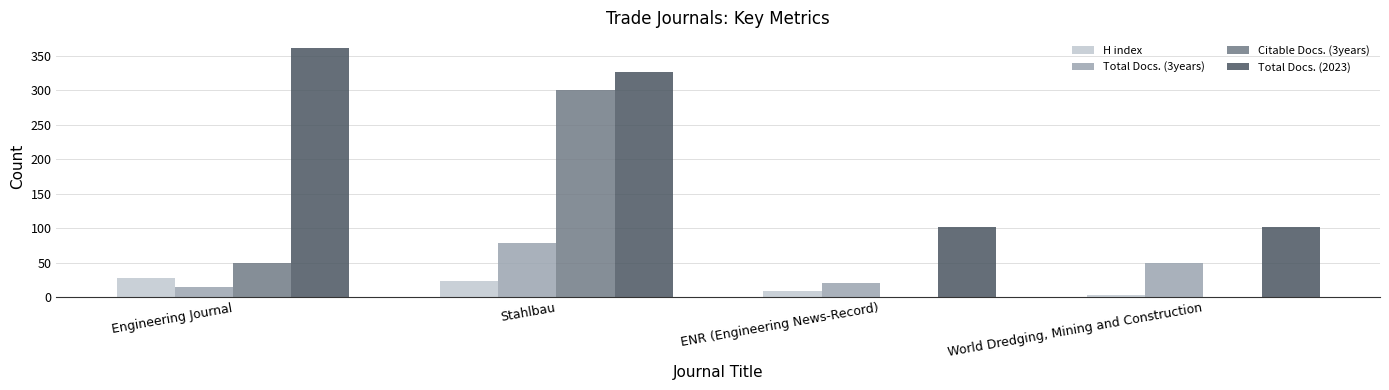

Is it true that Total Docs. (2023) equals 66 at World Dredging, Mining and Construction?

False